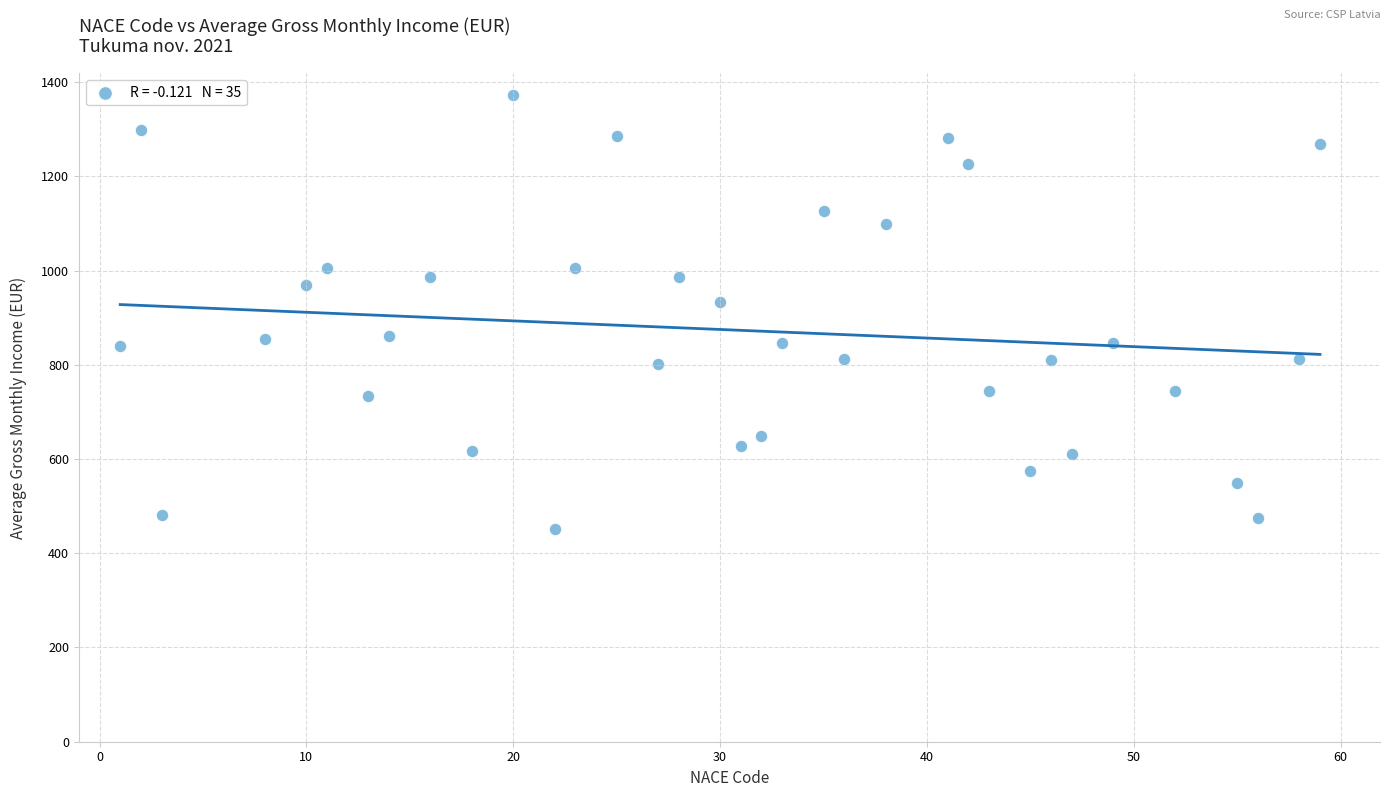

What Y value in the scatter plot is closest to 912?

934.1